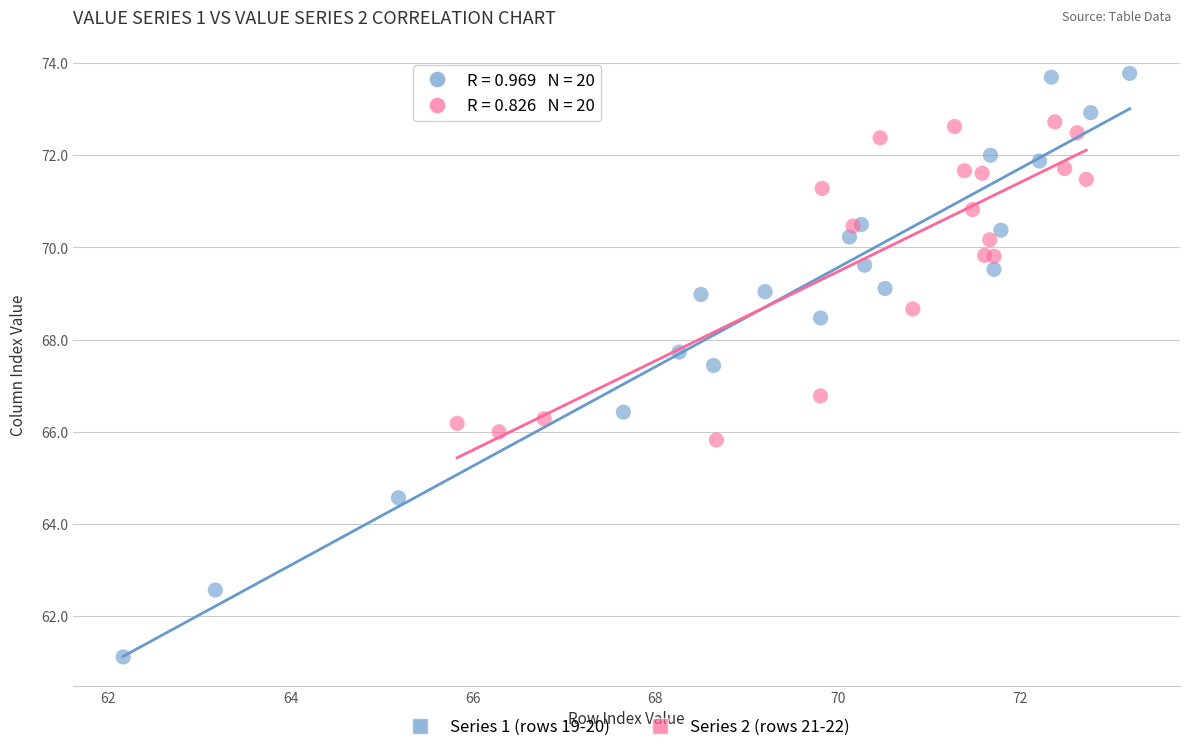

What are all the series names shown in the legend?

Series 1 (rows 19-20), Series 2 (rows 21-22)